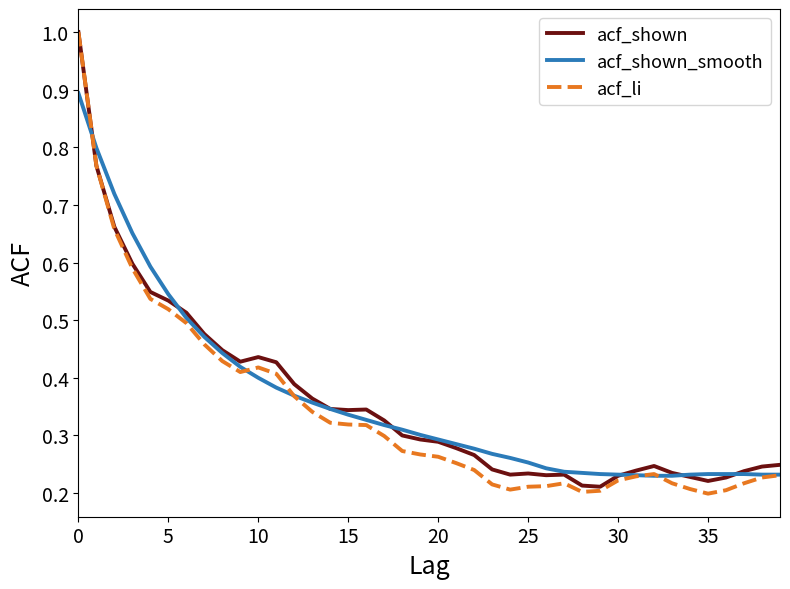

What is the highest value of the acf_shown series?

1.0